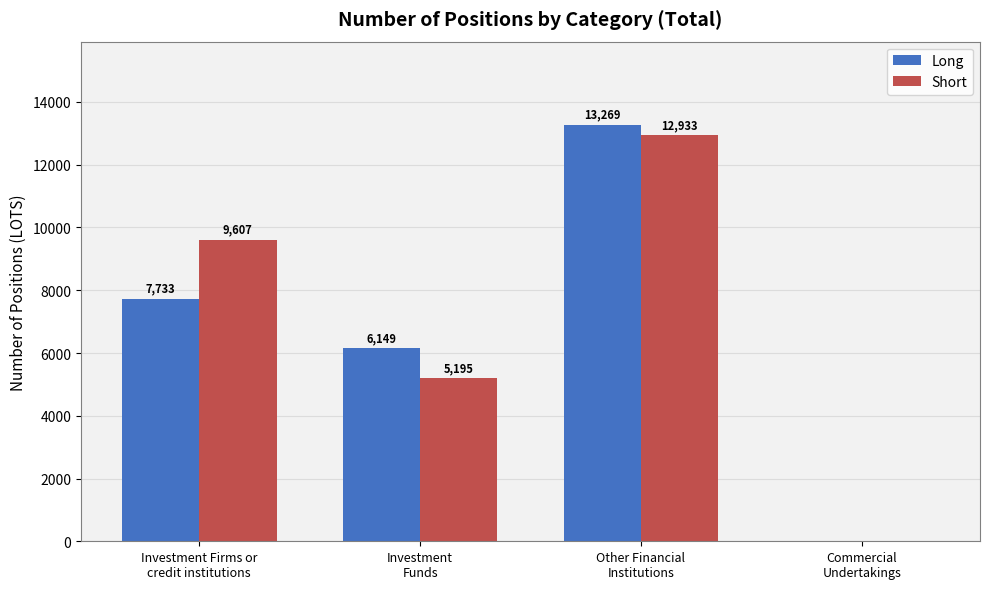

What is the maximum value shown in the chart?

13269.4